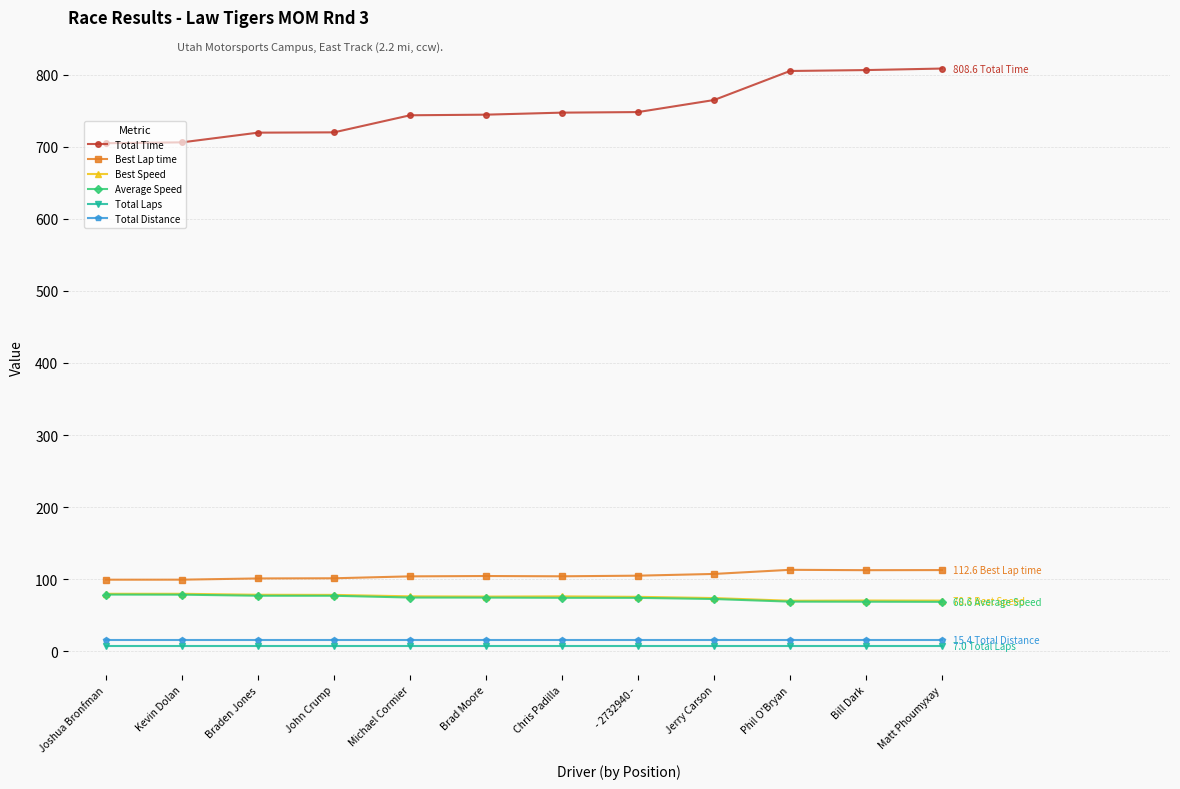

True or false: Best Speed has a value of 44.9 at Jerry Carson.

False